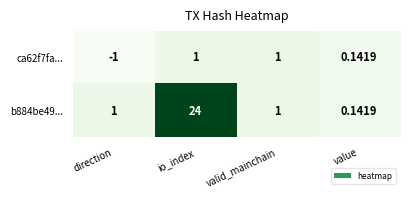

Rank the series by their average value, from highest to lowest.

b884be49..., ca62f7fa...